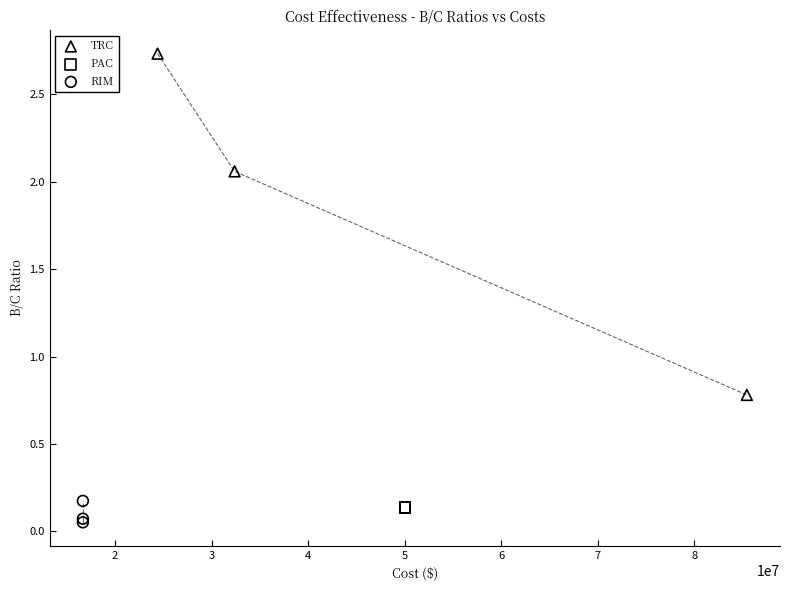

Which series contains the highest Y value?

TRC